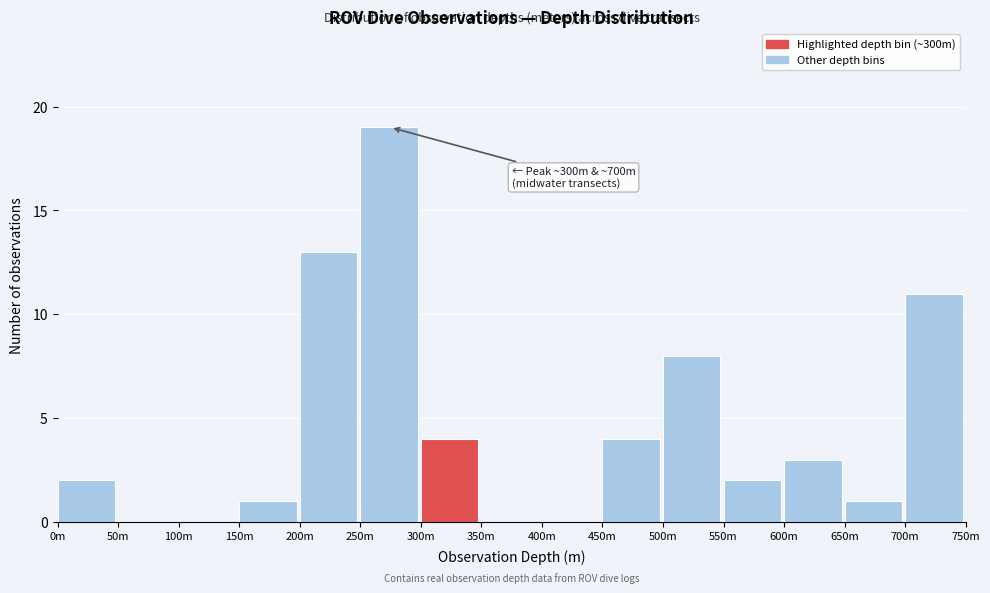

Reading left to right, transcribe all the data shown in this chart.

0m=2	50m=0	100m=0	150m=1	200m=13	250m=19	300m=4	350m=0	400m=0	450m=4	500m=8	550m=2	600m=3	650m=1	700m=11